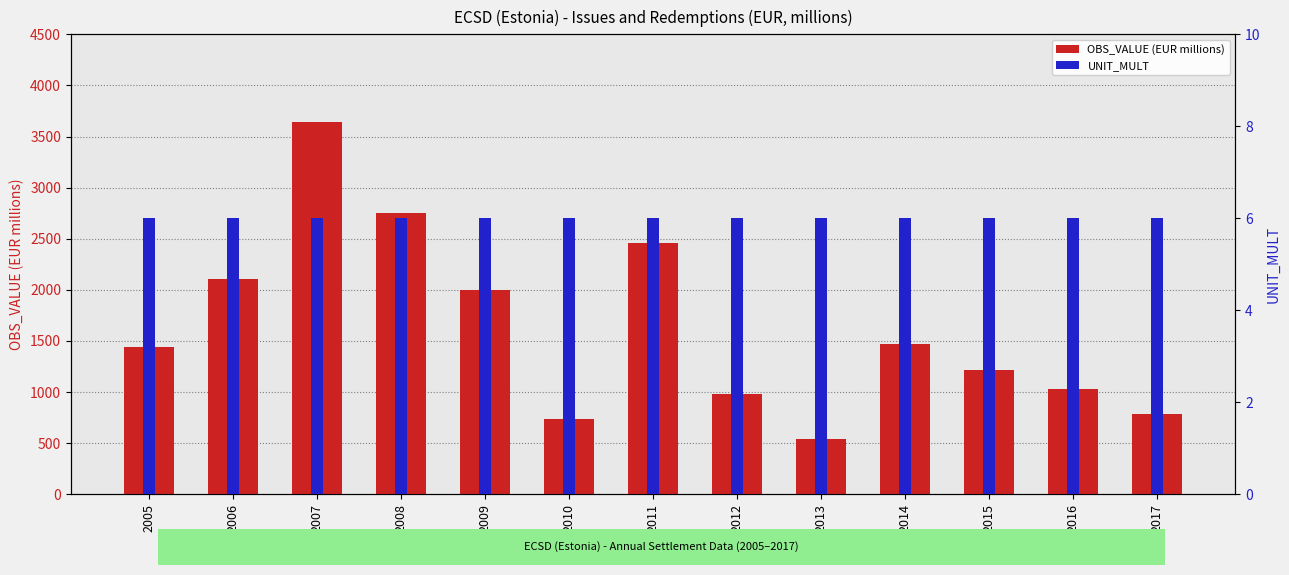

At which label is UNIT_MULT closest to 6?

2005